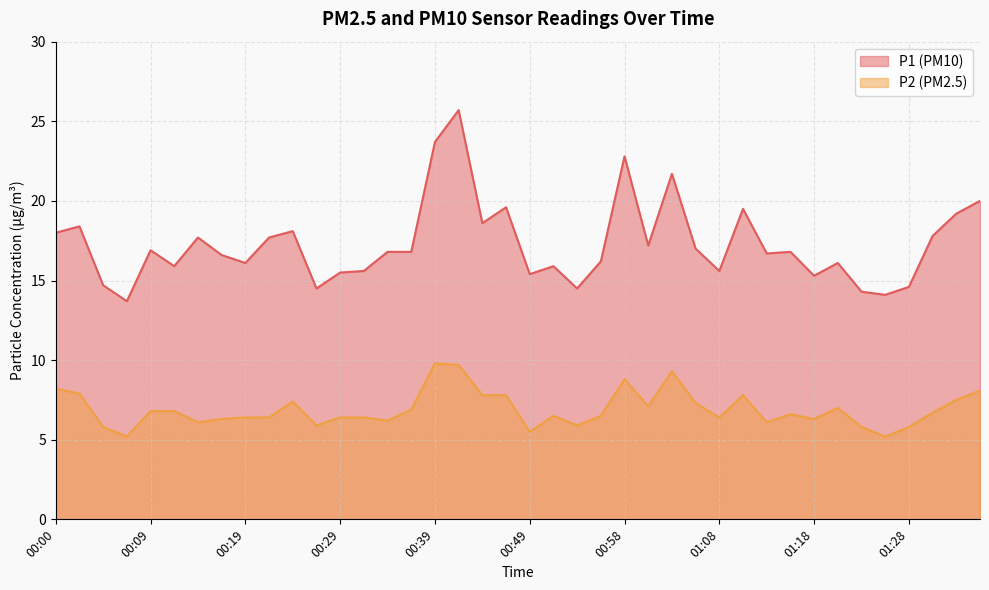

True or false: P2 and P1 intersect in this chart.

False